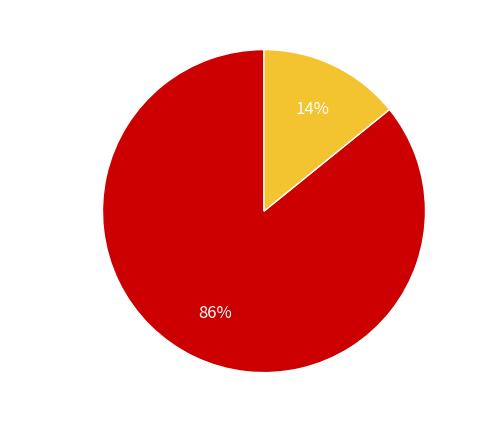

To the nearest percent, what is the difference between the largest and smallest slice percentages?

72%